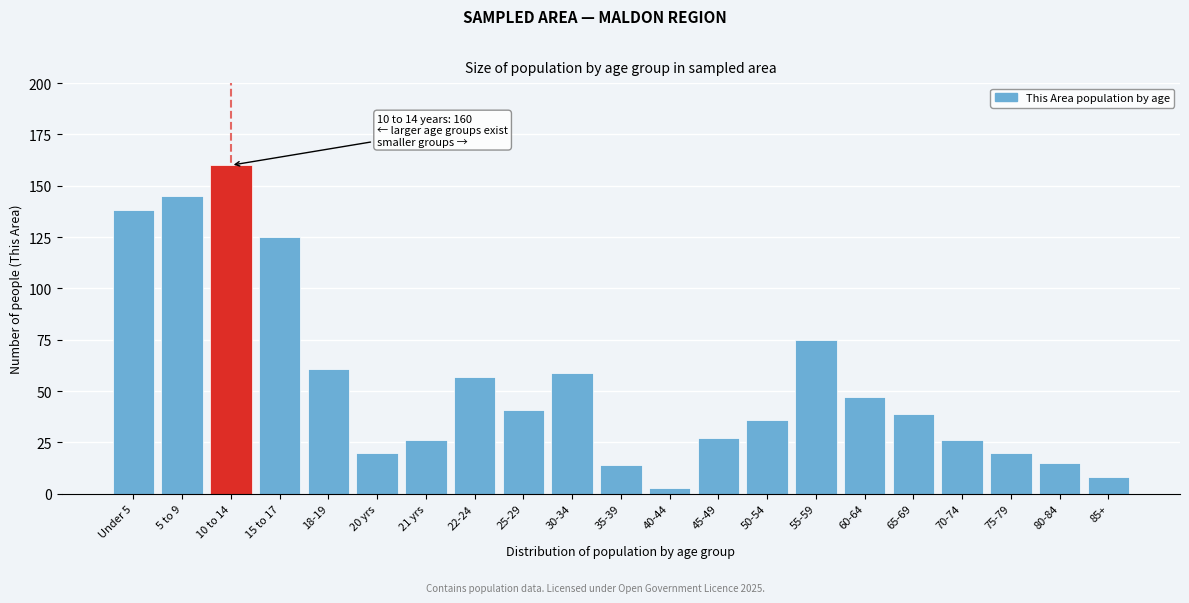

Reading right to left, what are all the values shown in this chart?

8	15	20	26	39	47	75	36	27	3	14	59	41	57	26	20	61	125	160	145	138